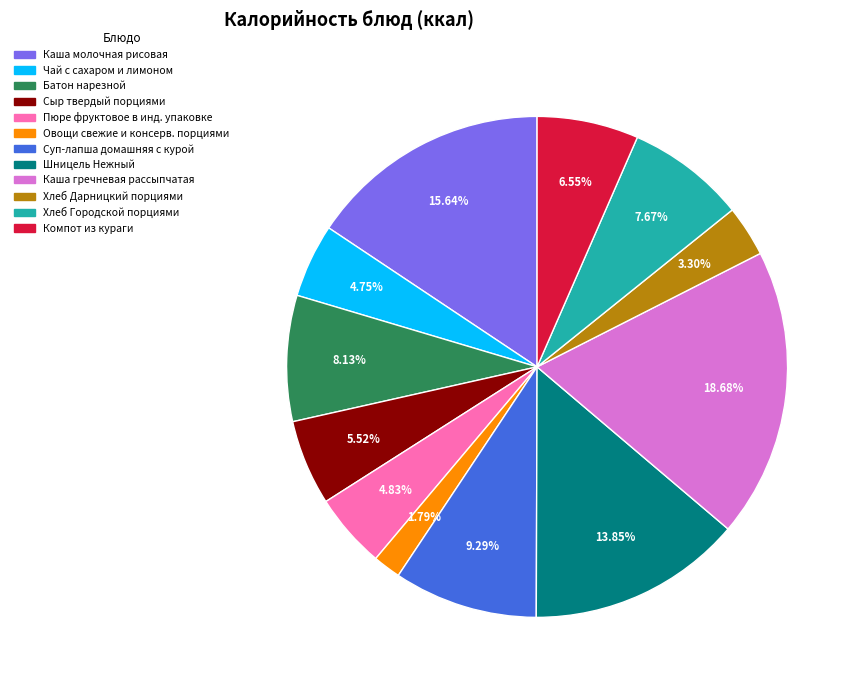

To the nearest percent, what is the difference between the largest and smallest slice percentages?

17%